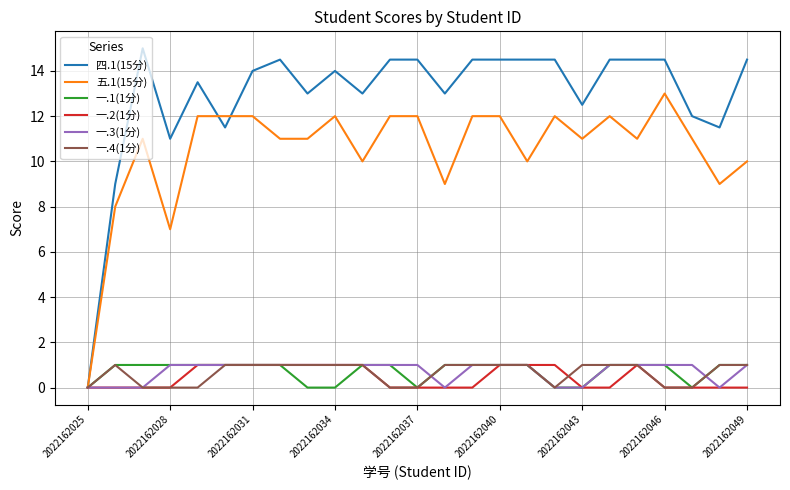

What is the maximum value shown in the chart?

15.0